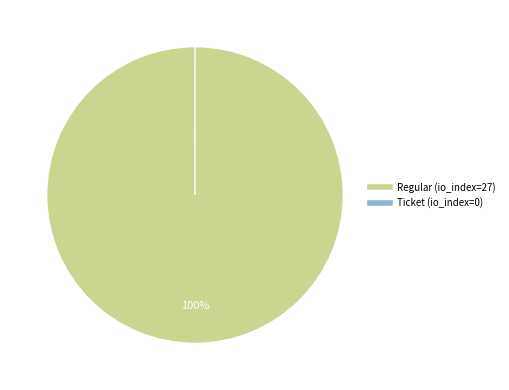

To the nearest percent, what is the average slice percentage?

50%